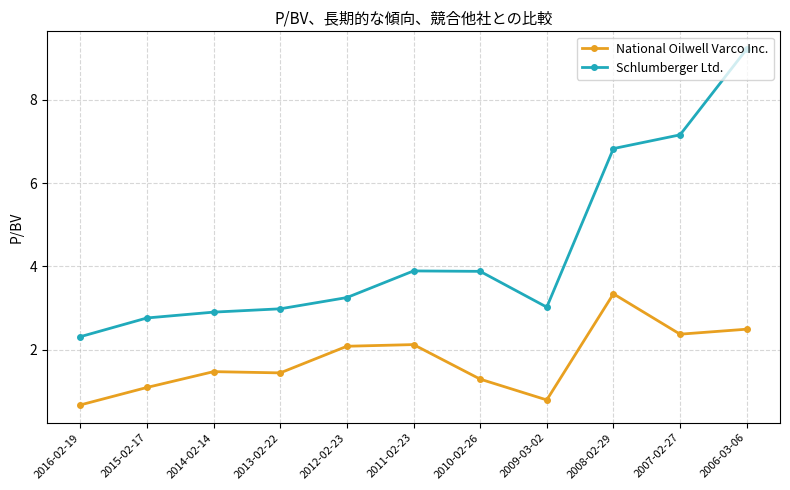

What is the smallest value displayed?

0.7